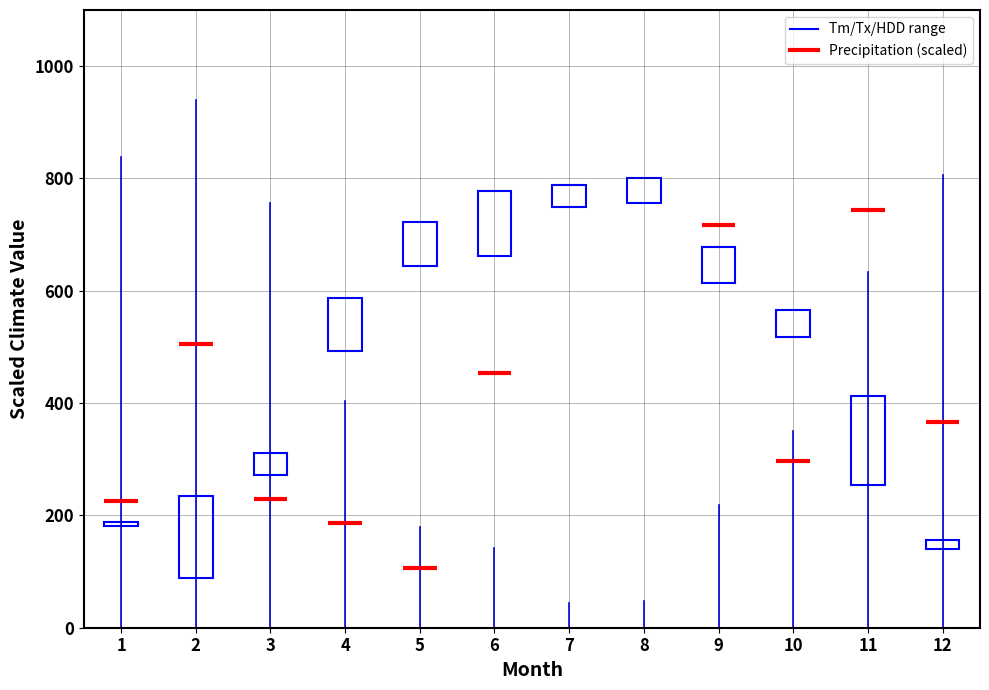

What is the total value across all series at 1?

843.4